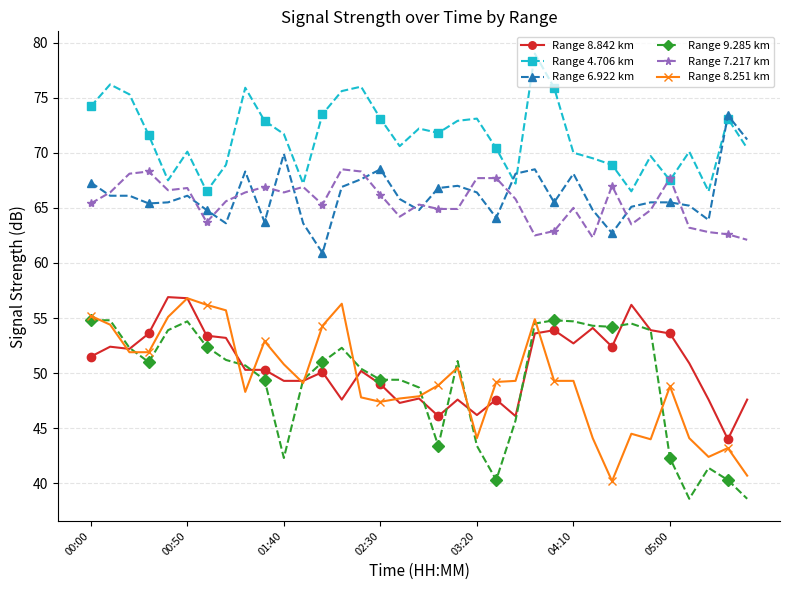

True or false: Range 7.217 km has more than 2 points higher than both neighbors.

True